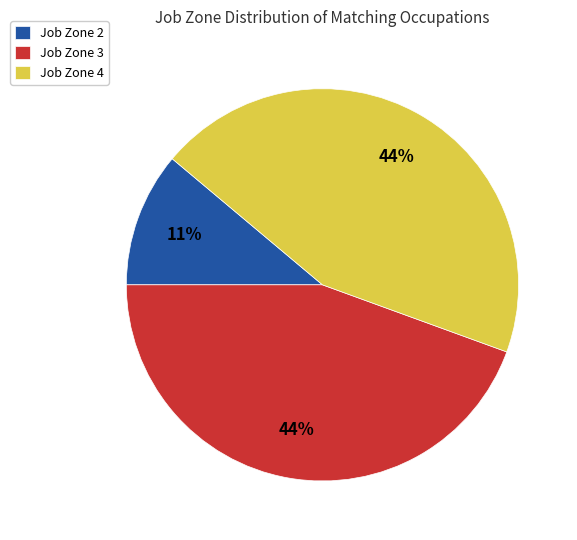

How many segments does this pie chart have?

3